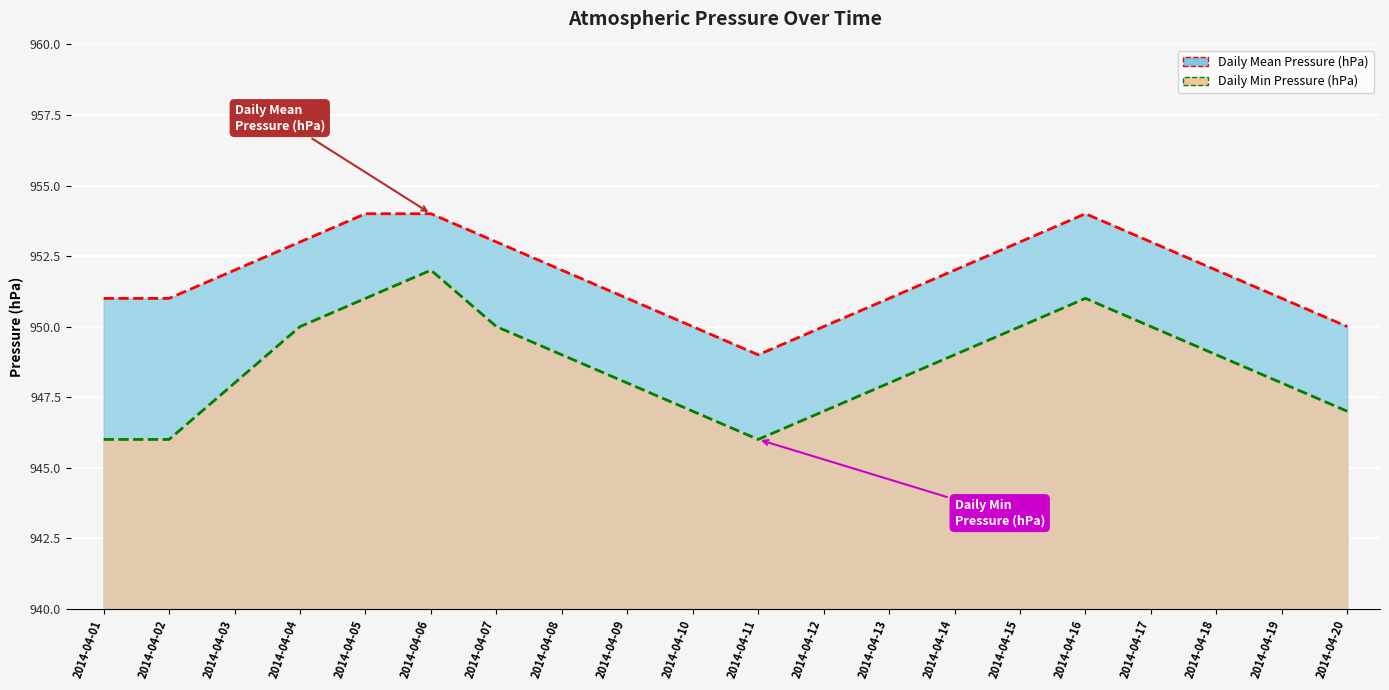

Where is Daily Min Pressure (hPa) nearest to the value 949?

2014-04-08